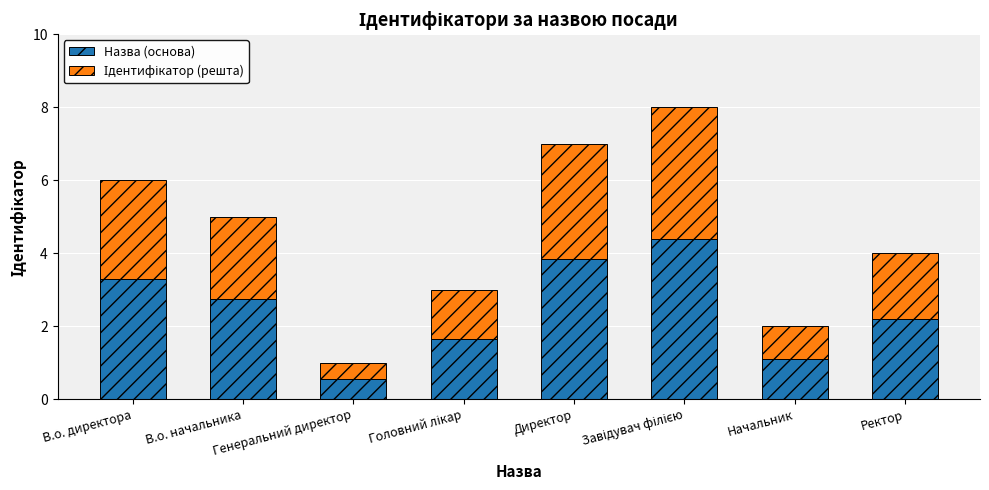

What is the minimum value for Назва (основа)?

0.6